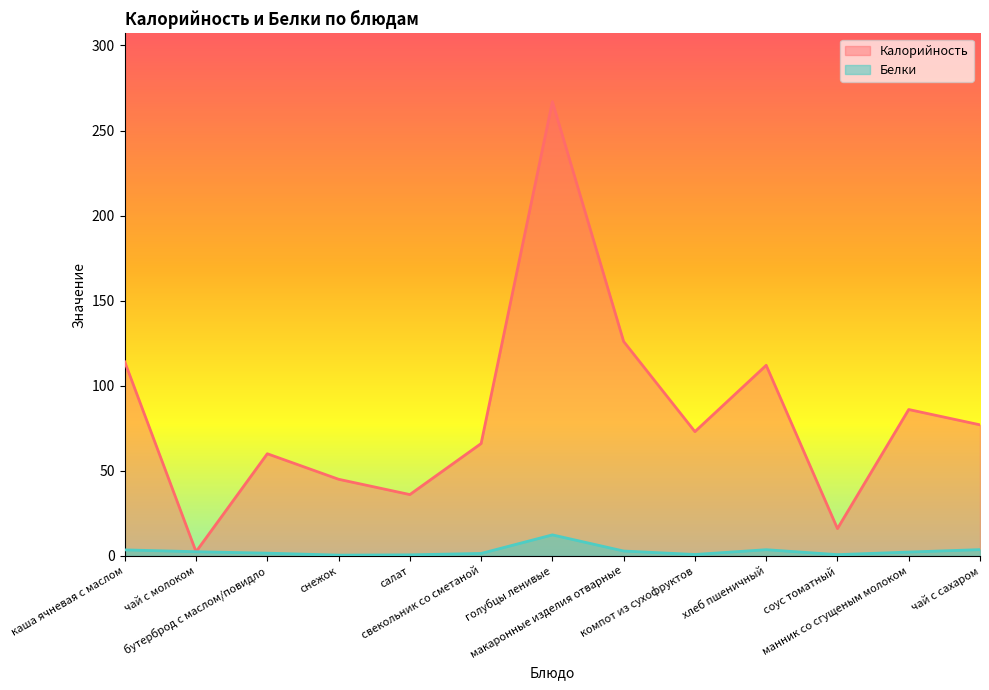

Is the value of Белки at макаронные изделия отварные greater than the value of Калорийность at чай с сахаром?

No